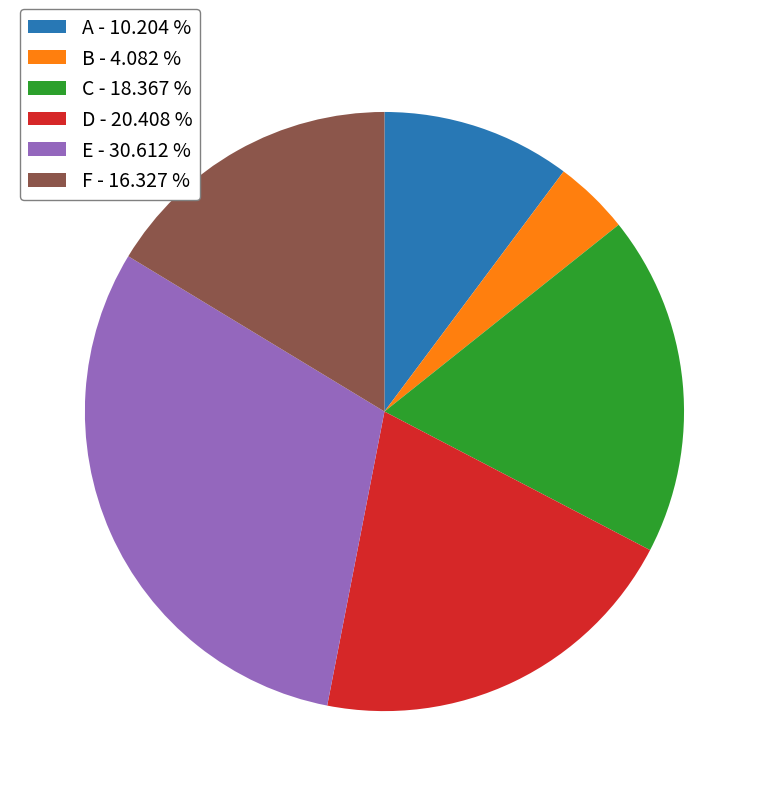

Rank the categories by value from lowest to highest.

B, A, F, C, D, E